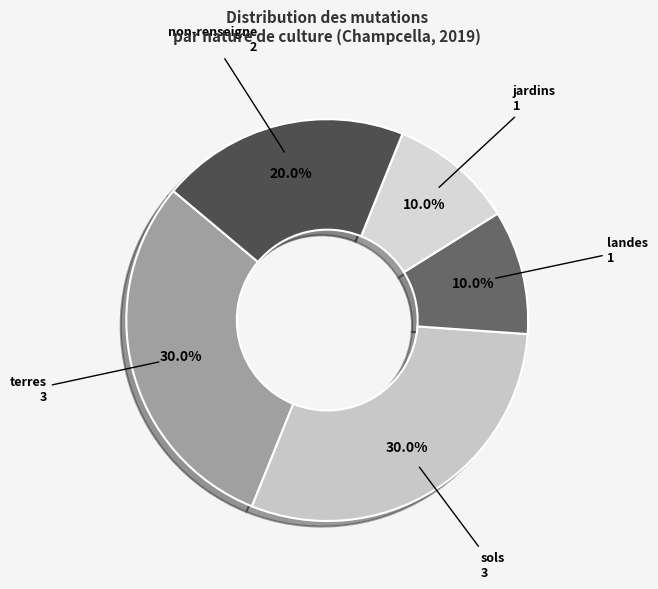

Count the number of slices in the pie.

5